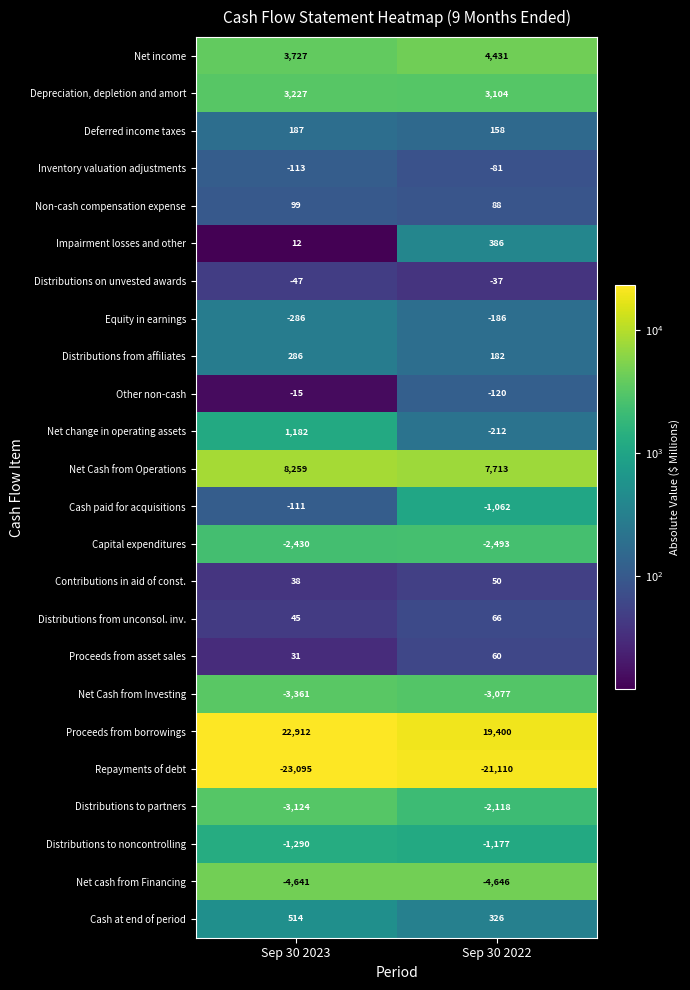

Which series has the largest range (max minus min)?

Proceeds from borrowings